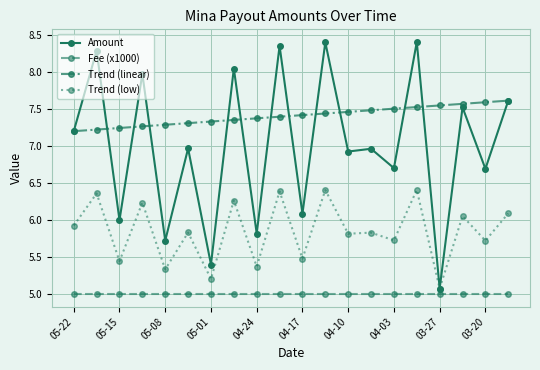

True or false: Amount has more than 2 interior local peaks.

True